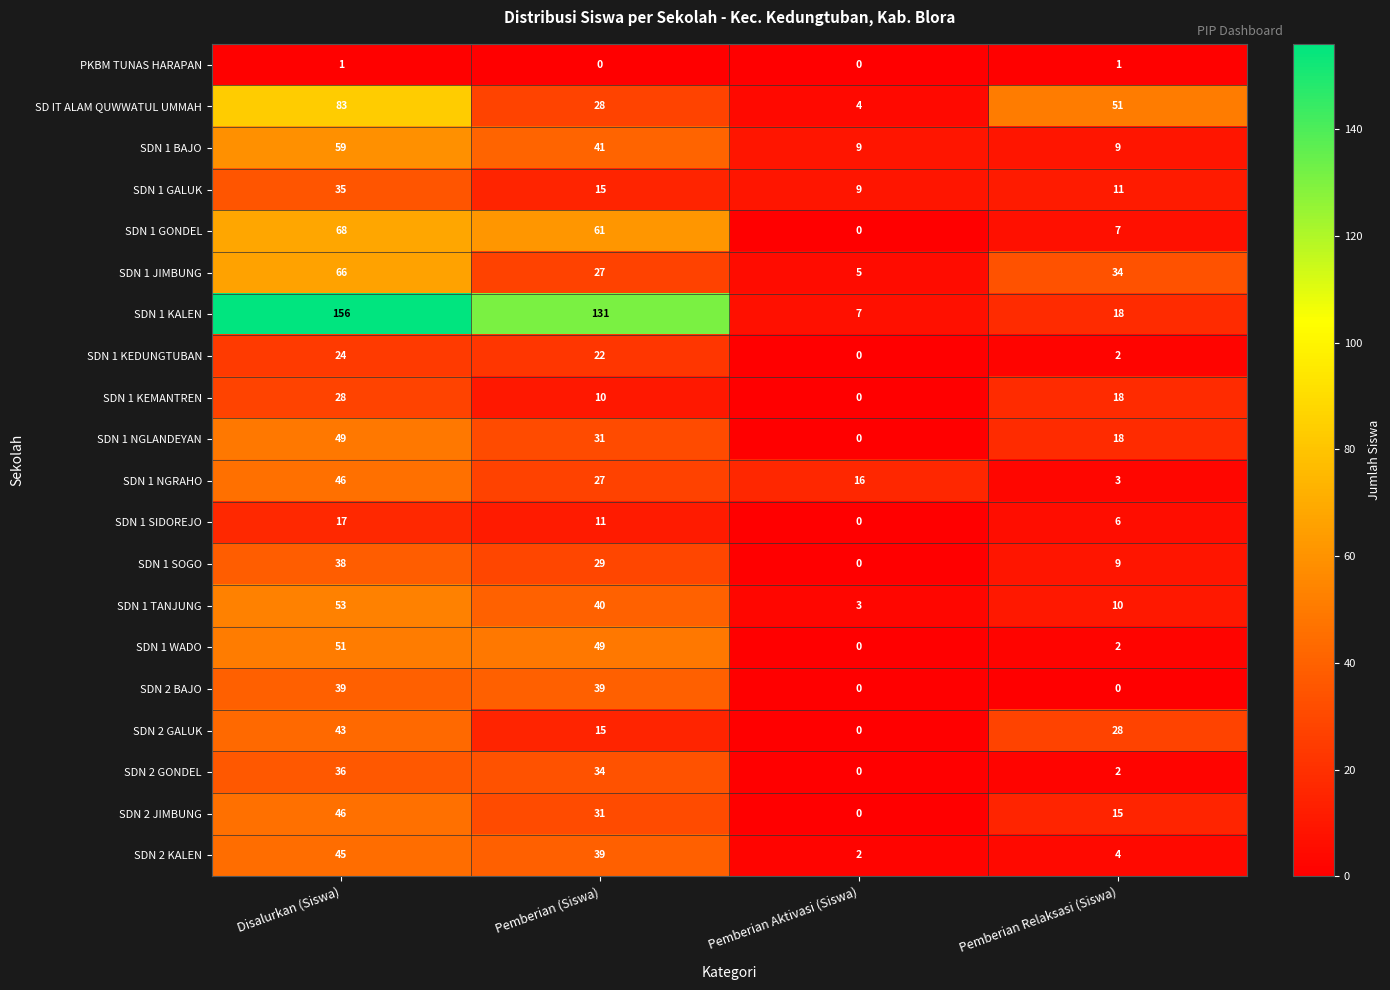

What is the total value across all series at Disalurkan (Siswa)?

983